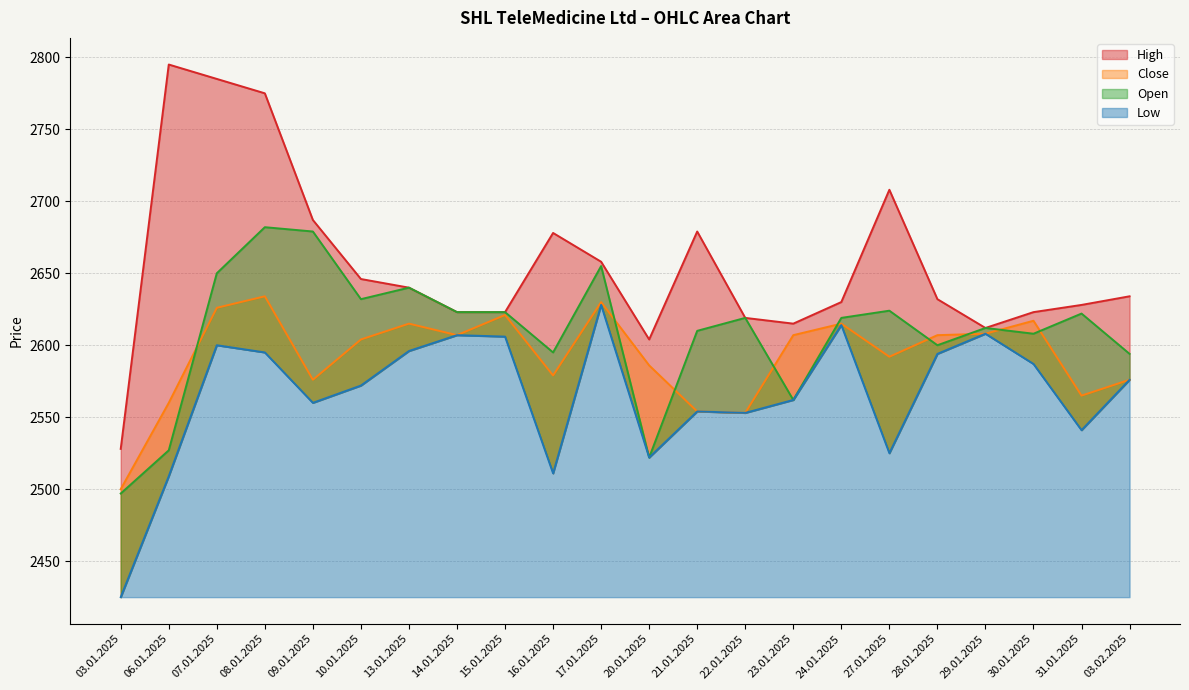

What is the average value of the Open series?

2609